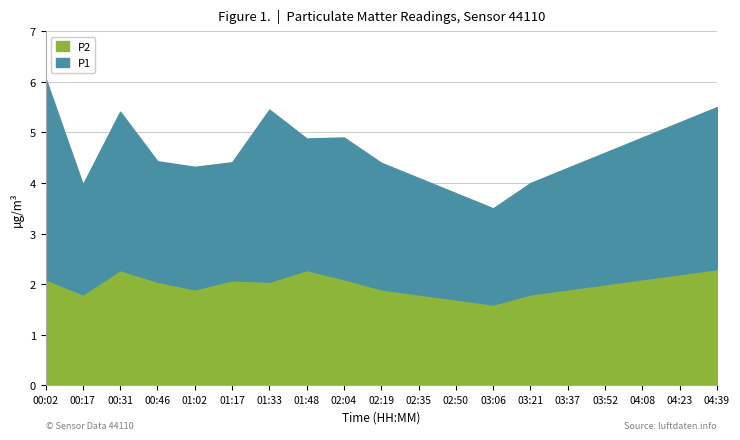

At 03:06, list the series in order from largest to smallest.

P1, P2